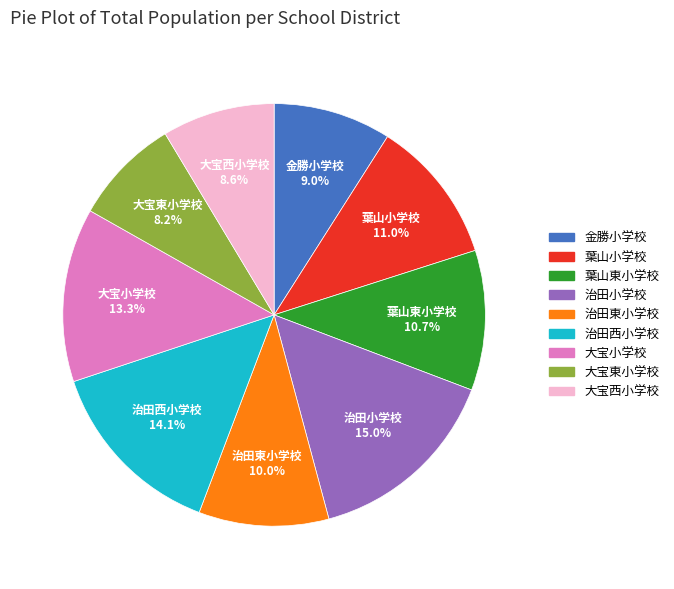

To the nearest percent, what is the difference between the 治田小学校 and 葉山東小学校 slice percentages?

4%